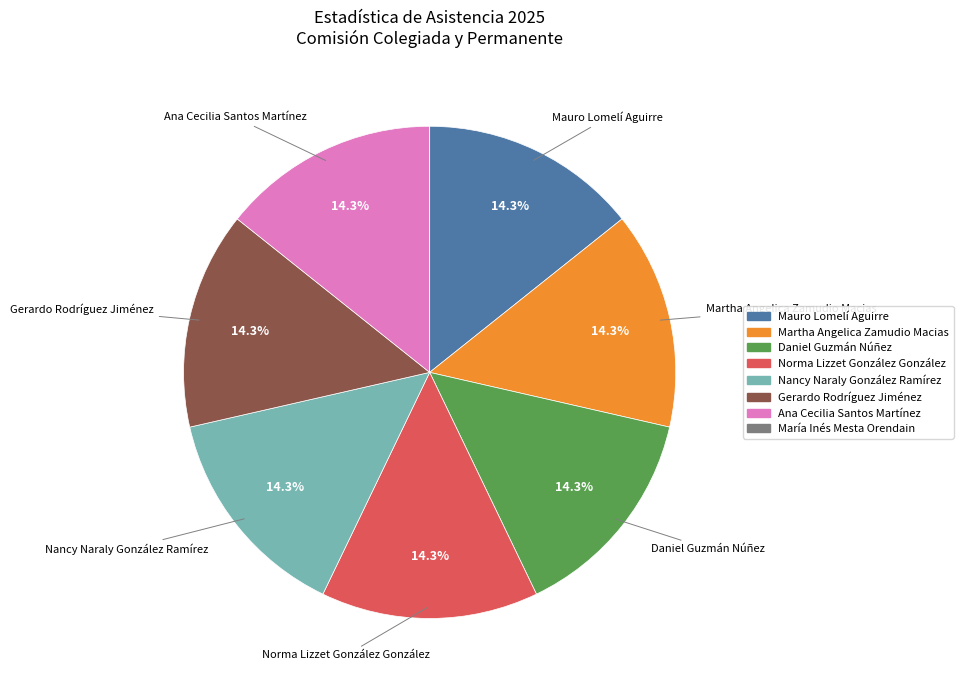

Does Ana Cecilia Santos Martínez represent more than half of the total?

No